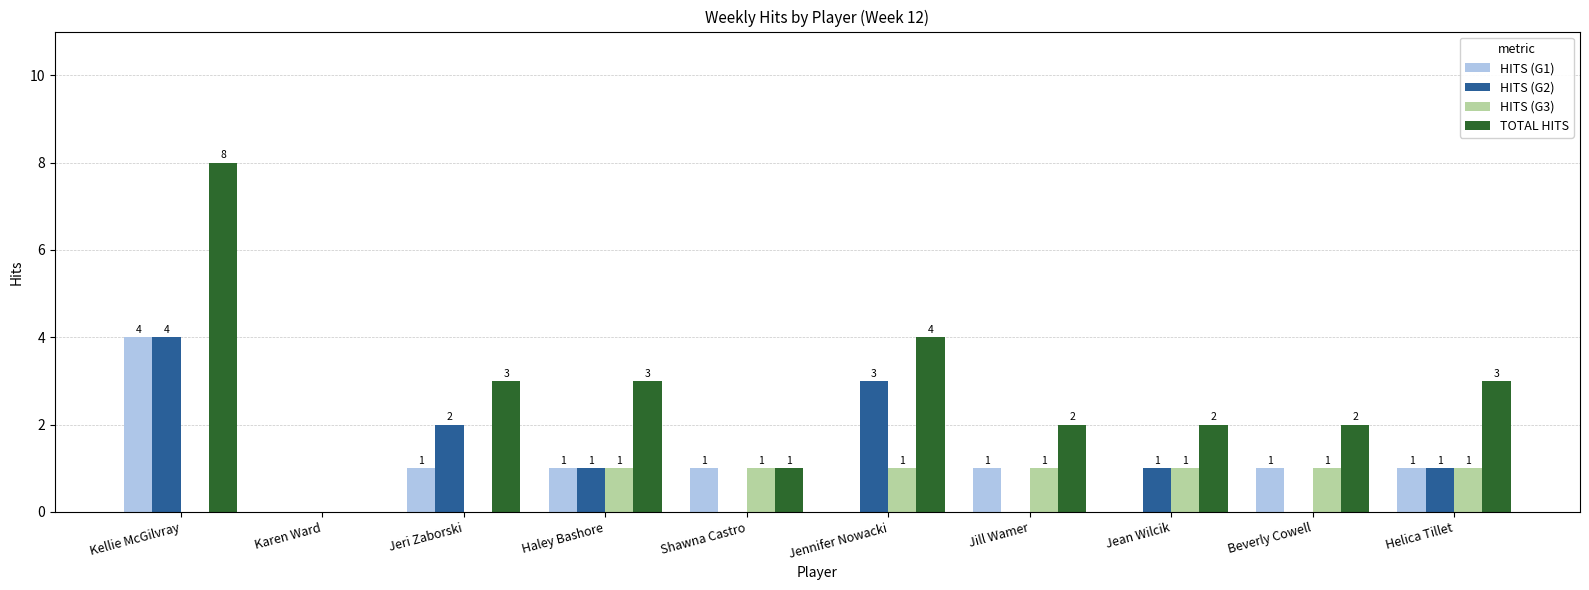

Reading left to right, list all the values displayed in this chart.

HITS (G1): Kellie McGilvray=4	Karen Ward=0	Jeri Zaborski=1	Haley Bashore=1	Shawna Castro=1	Jennifer Nowacki=0	Jill Wamer=1	Jean Wilcik=0	Beverly Cowell=1	Helica Tillet=1
HITS (G2): Kellie McGilvray=4	Karen Ward=0	Jeri Zaborski=2	Haley Bashore=1	Shawna Castro=0	Jennifer Nowacki=3	Jill Wamer=0	Jean Wilcik=1	Beverly Cowell=0	Helica Tillet=1
HITS (G3): Kellie McGilvray=0	Karen Ward=0	Jeri Zaborski=0	Haley Bashore=1	Shawna Castro=1	Jennifer Nowacki=1	Jill Wamer=1	Jean Wilcik=1	Beverly Cowell=1	Helica Tillet=1
TOTAL HITS: Kellie McGilvray=8	Karen Ward=0	Jeri Zaborski=3	Haley Bashore=3	Shawna Castro=1	Jennifer Nowacki=4	Jill Wamer=2	Jean Wilcik=2	Beverly Cowell=2	Helica Tillet=3